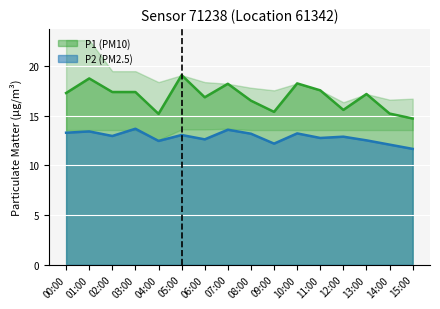

At which category is the sum across all series the highest?

01:00